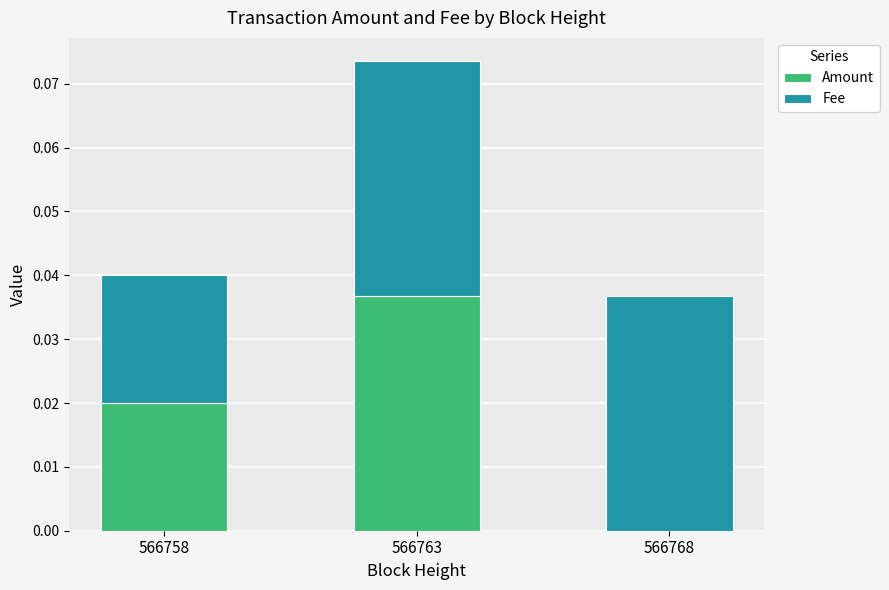

The Amount series shows 0.0 at 566763. True or false?

True